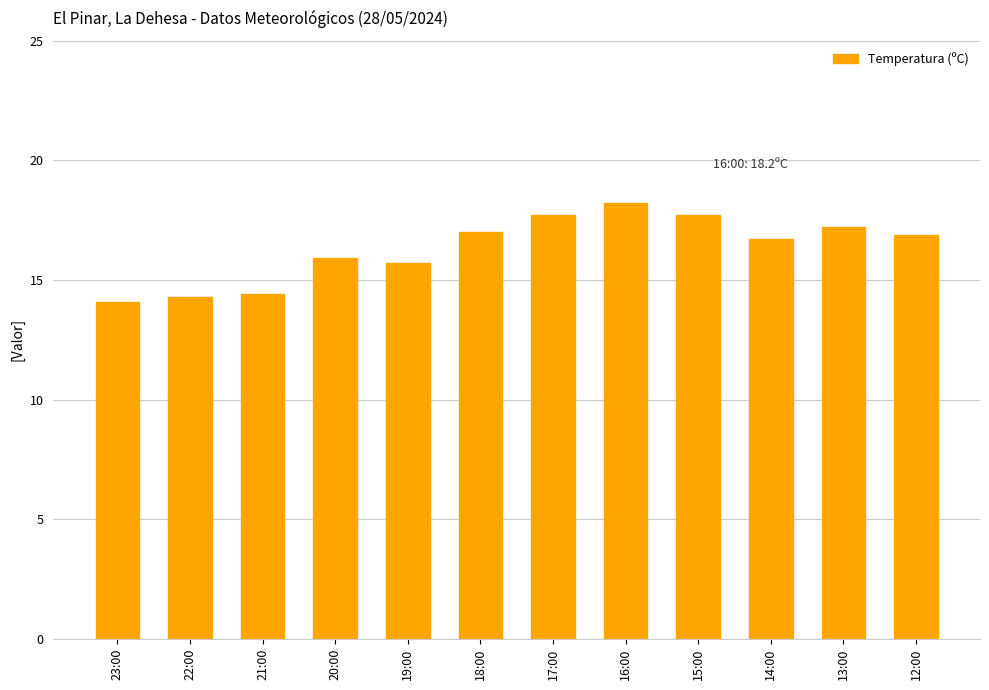

The chart shows a value of 22.7 at 12:00. True or false?

False